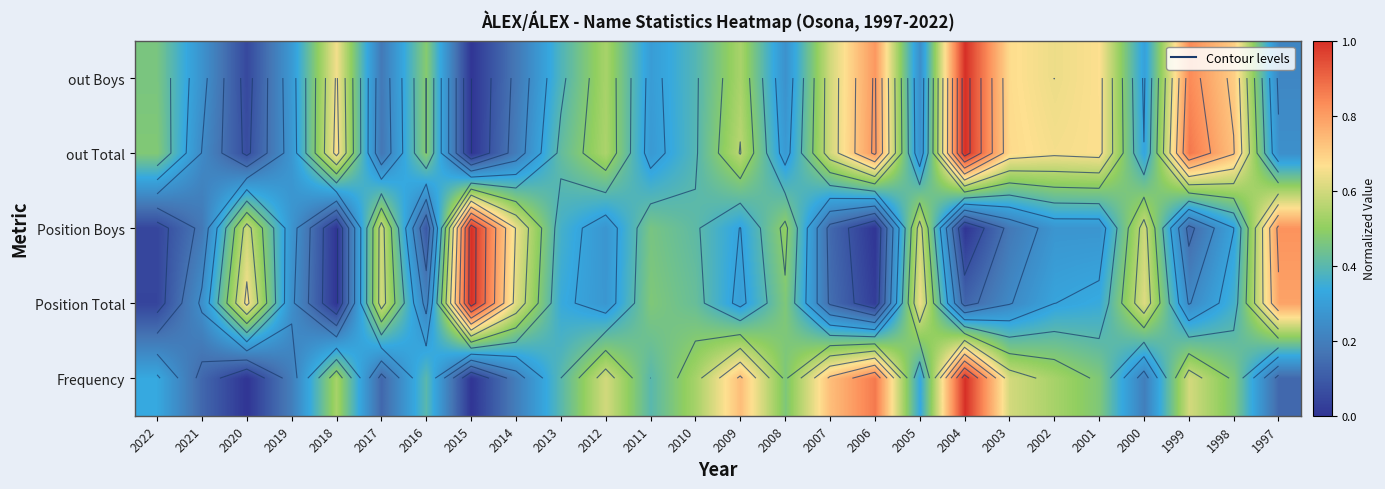

Is the value of Frequency at 2000 greater than the value of out Total at 2018?

No